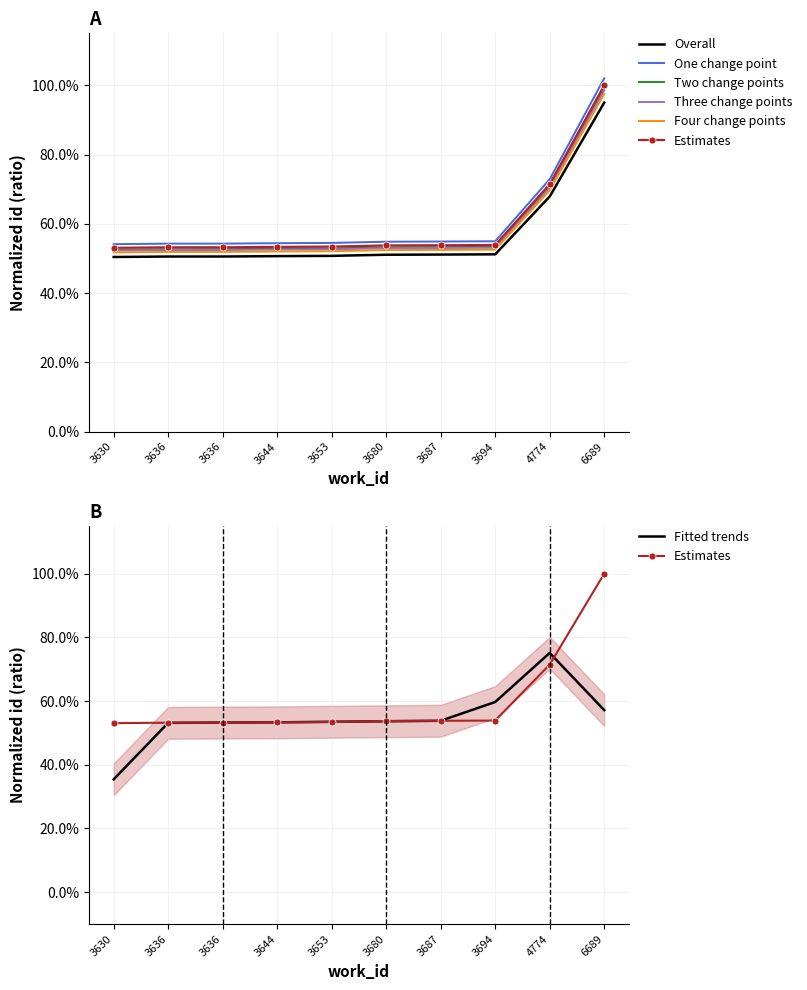

The value at 3644 is 0.3. True or false?

False